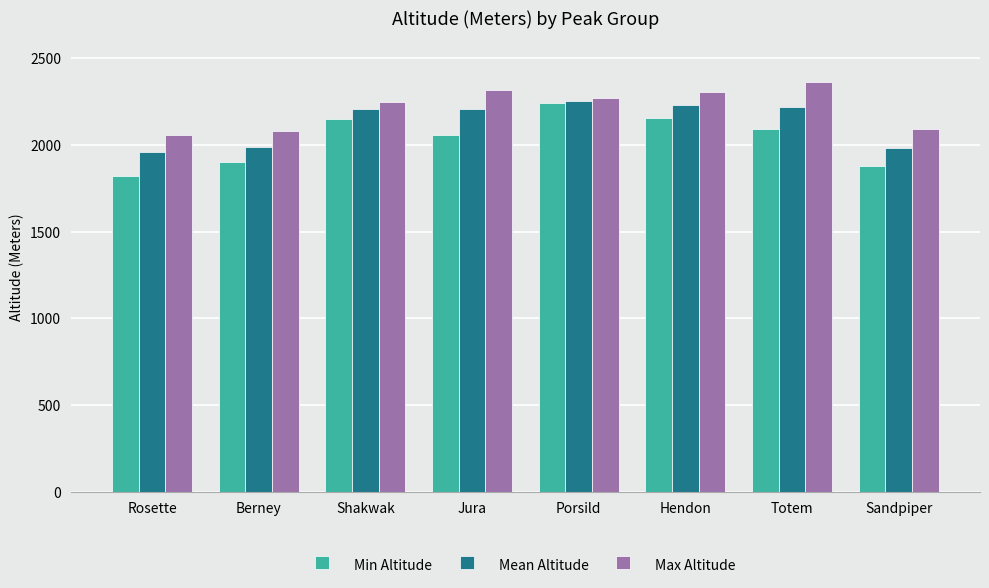

Rank the series by their average value, from lowest to highest.

Min Altitude, Mean Altitude, Max Altitude